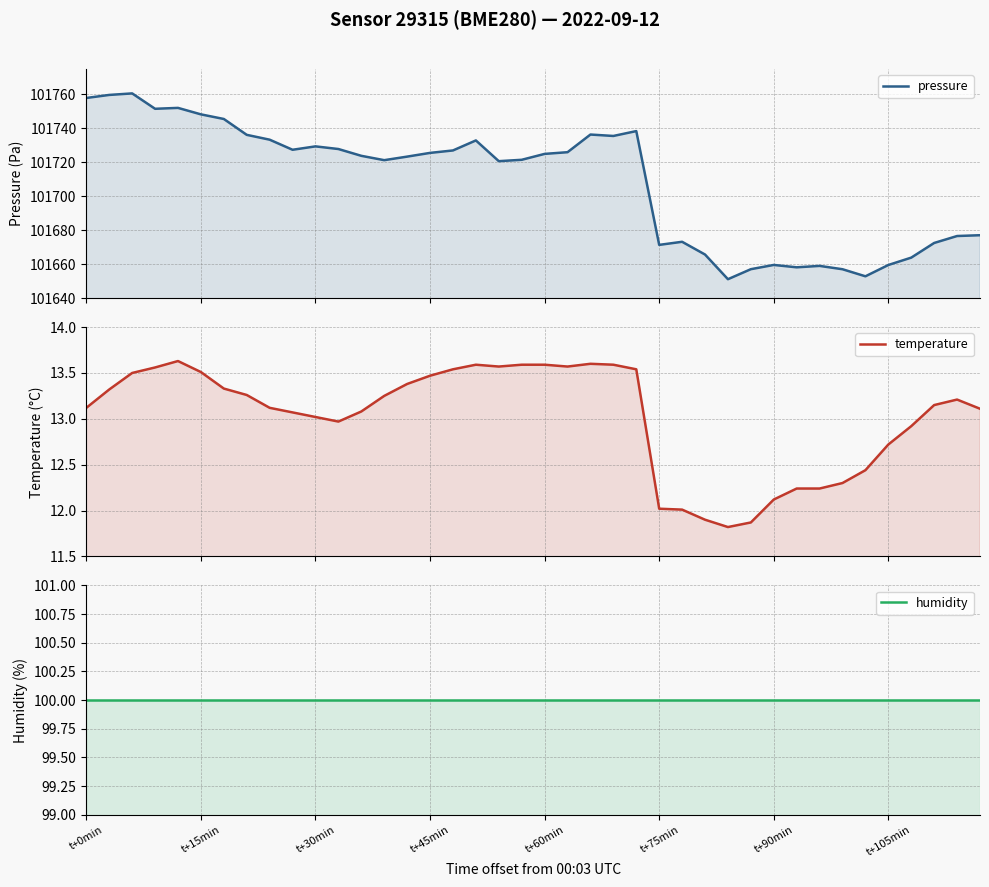

Is it true that pressure equals 158479.5 at 18?

False